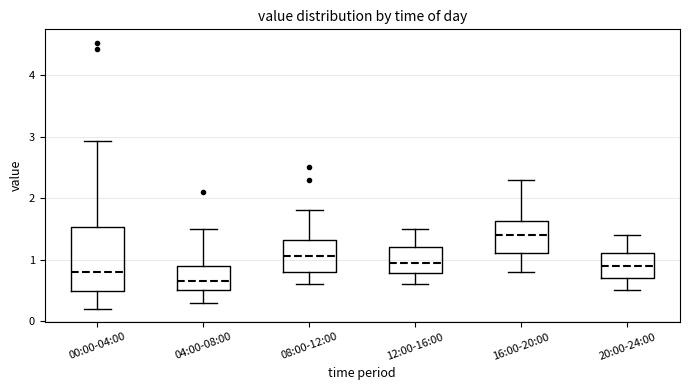

Reading left to right, transcribe this box plot: for each box, give where its median line is, the range the box spans, and where its two whiskers end, as read against the y-axis. The values are not printed on the chart, so give them approximately, as read against the axis.

00:00-04:00: median 0.8, box 0.5 to 1.5, whiskers 0.2 to 2.9
04:00-08:00: median 0.7, box 0.5 to 0.9, whiskers 0.3 to 1.5
08:00-12:00: median 1.1, box 0.8 to 1.3, whiskers 0.6 to 1.8
12:00-16:00: median 1.0, box 0.8 to 1.2, whiskers 0.6 to 1.5
16:00-20:00: median 1.4, box 1.1 to 1.6, whiskers 0.8 to 2.3
20:00-24:00: median 0.9, box 0.7 to 1.1, whiskers 0.5 to 1.4